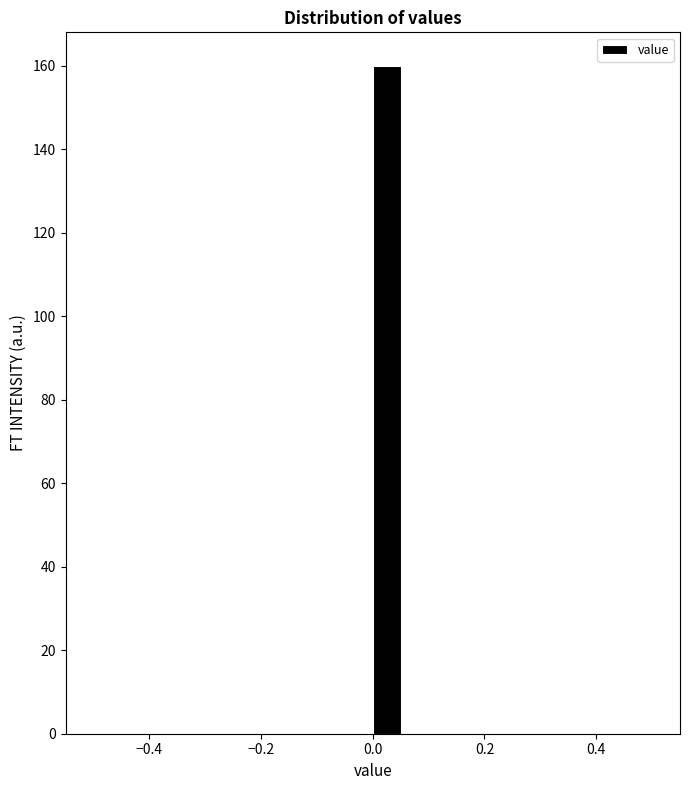

Around what value on the x-axis is the tallest bar? Give the approximate position of its centre, as read against the axis.

0.02